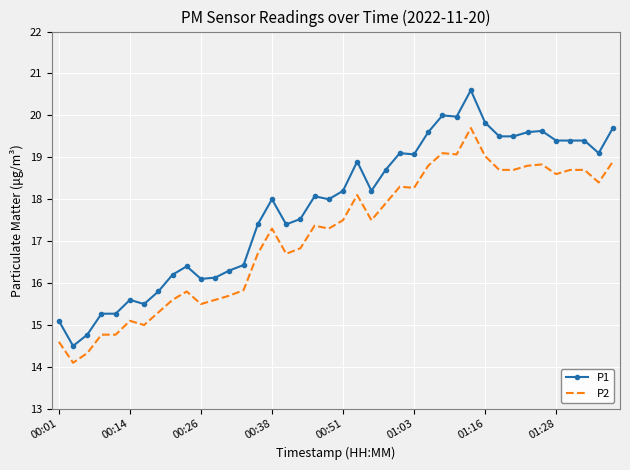

What is the average value of the P2 series?

17.1